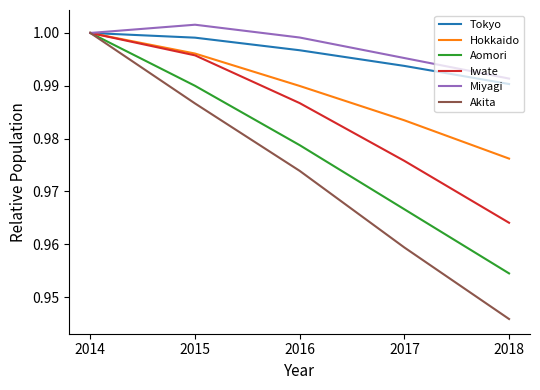

Is it true that Miyagi equals 1.0 at 2017?

True